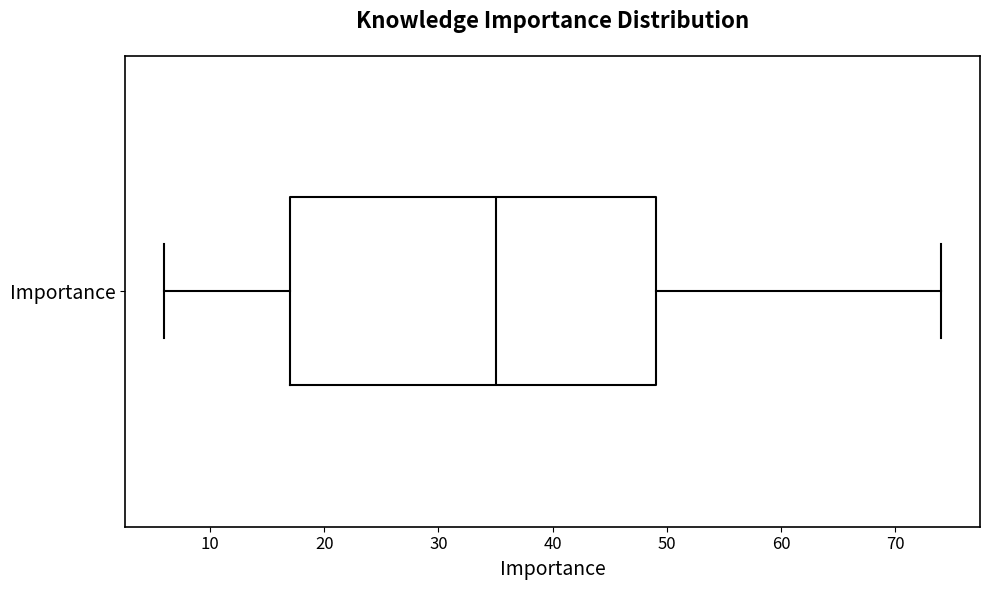

Transcribe this box plot: give where the median line is, the range the box spans, and where the two whiskers end, as read against the x-axis. The values are not printed on the chart, so give them approximately, as read against the axis.

median 35, box 17 to 49, whiskers 6 to 74